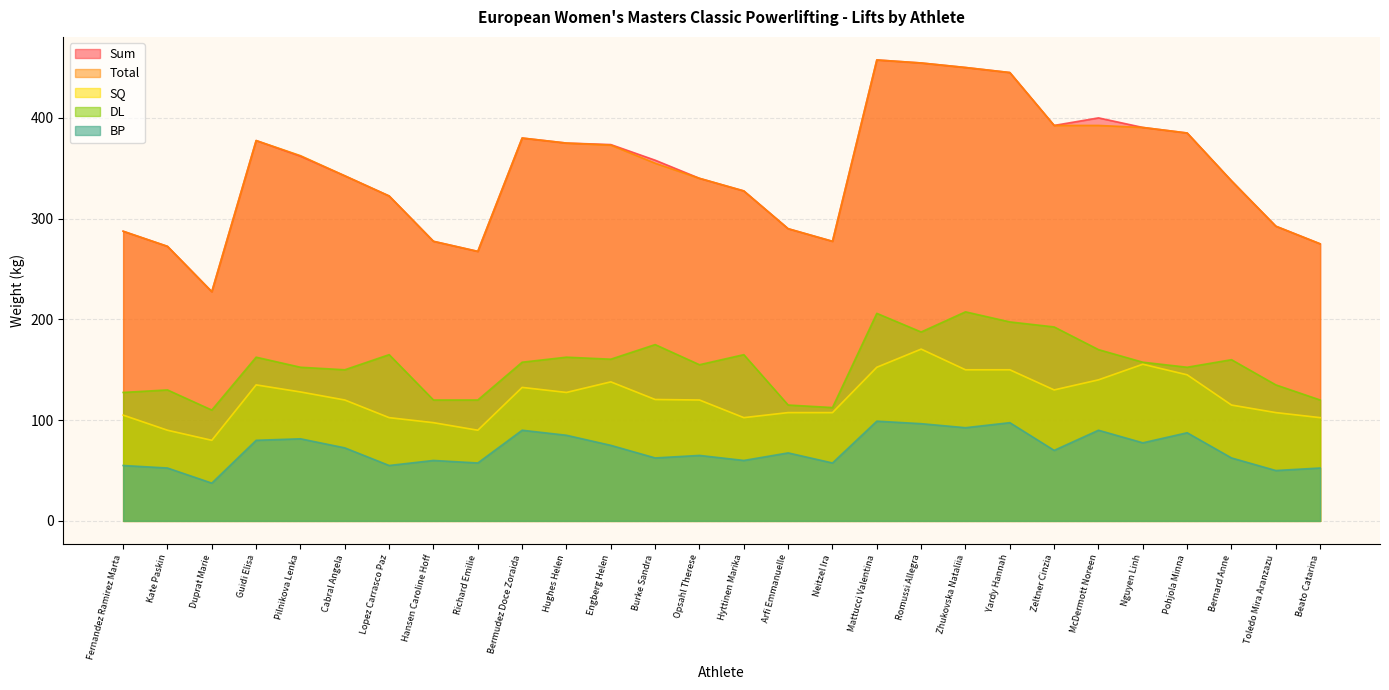

At which label is BP closest to 68?

Arfi Emmanuelle